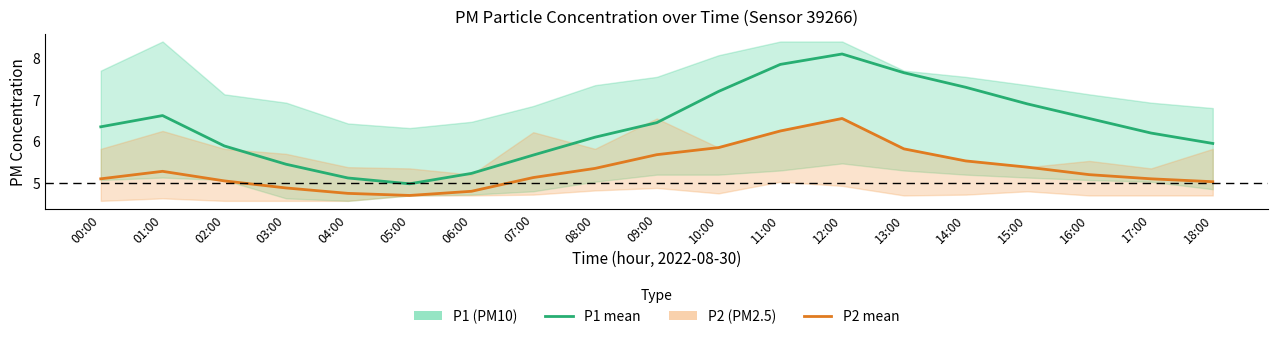

At which label does P2 mean reach its minimum?

05:00